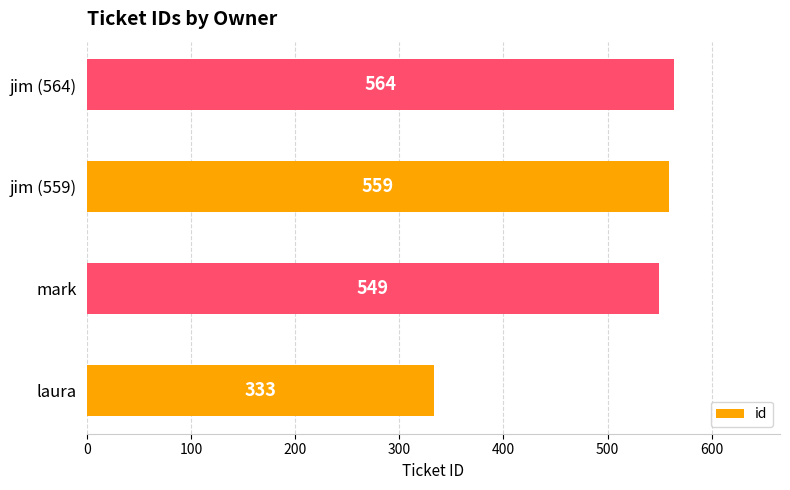

At which label is the value closest to 448?

mark